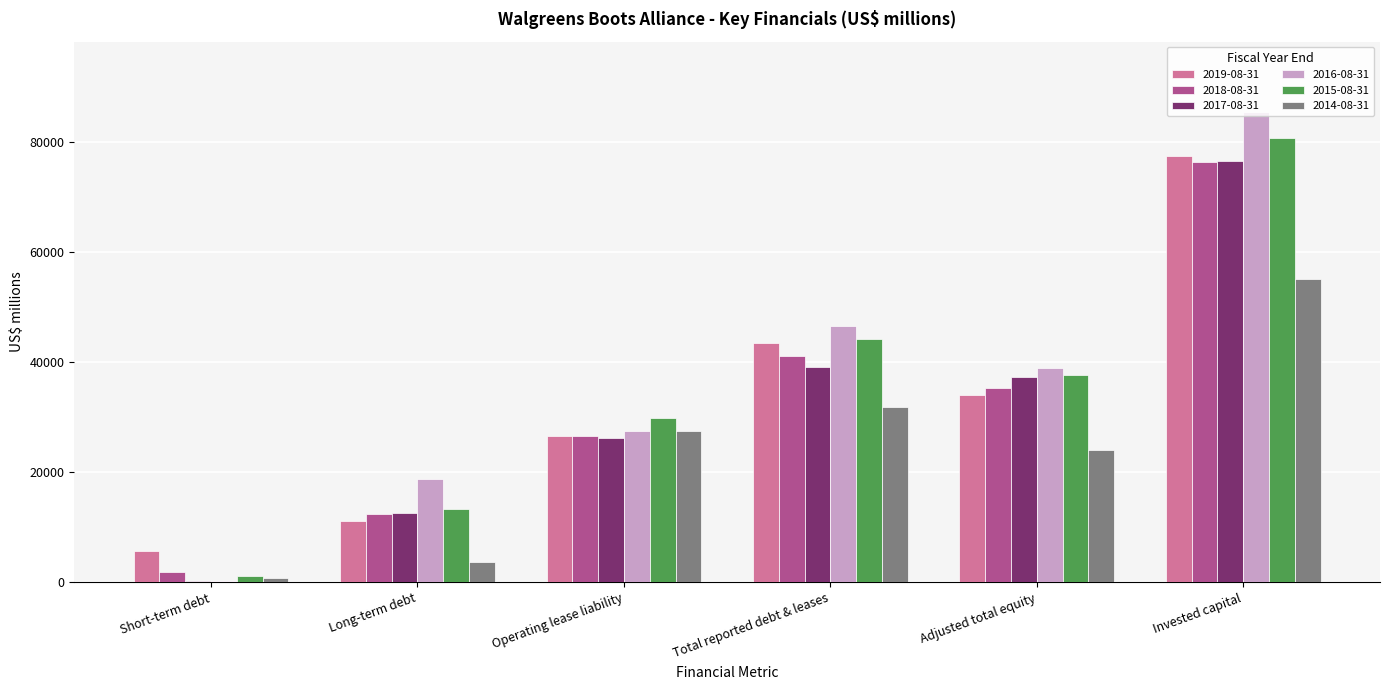

At which label does 2019-08-31 reach its peak?

Invested capital